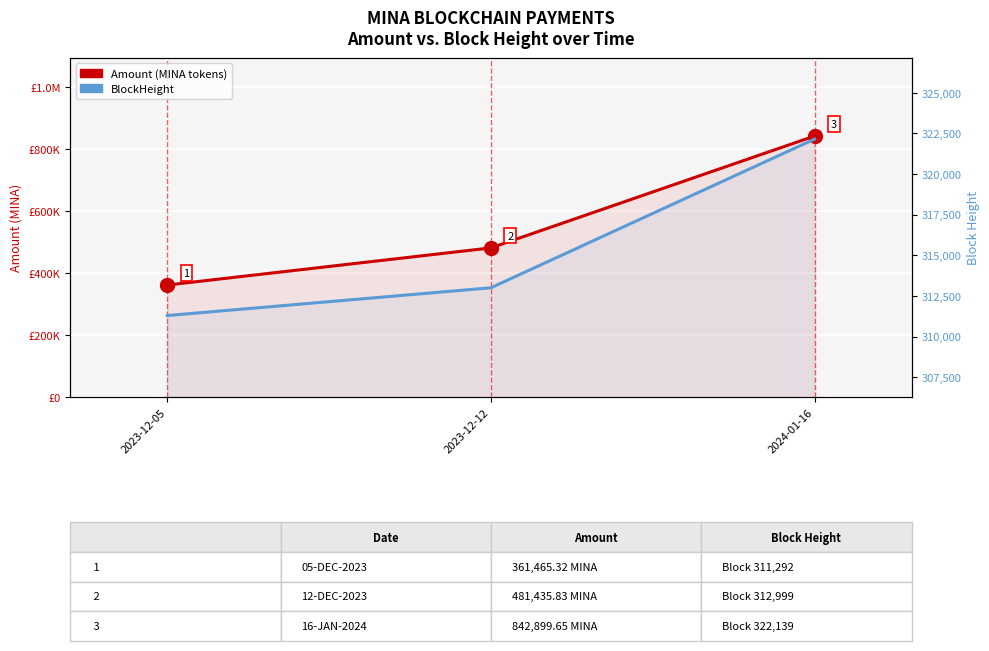

How many distinct data groups are displayed?

2